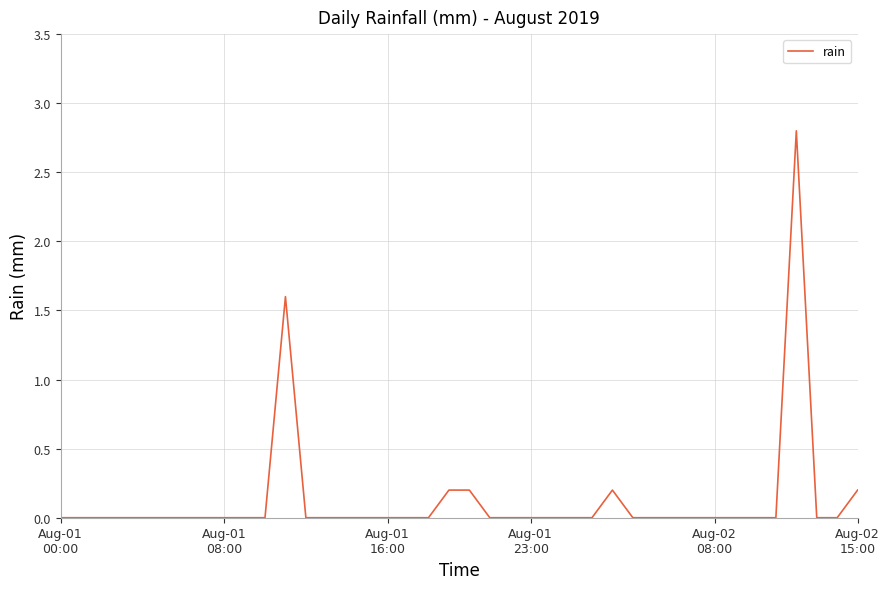

What is the difference between the maximum and minimum values?

2.8